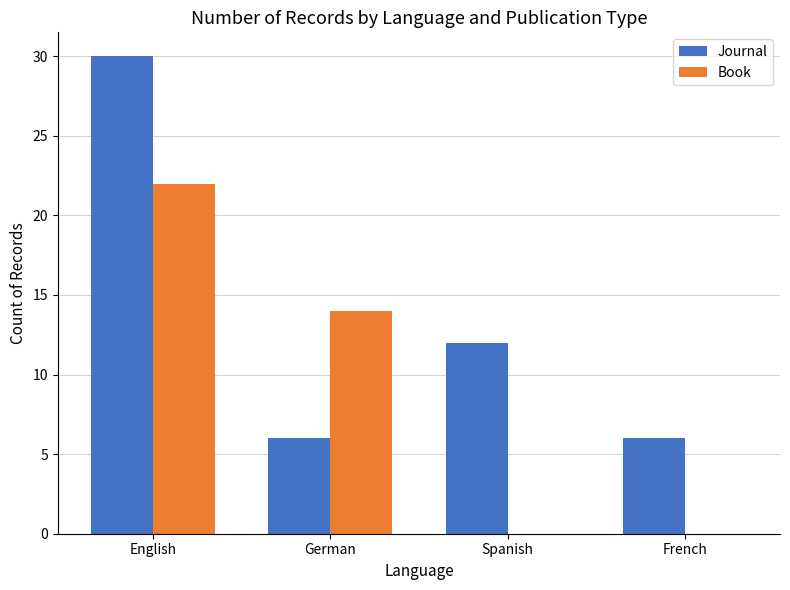

The Journal series shows 6 at French. True or false?

True